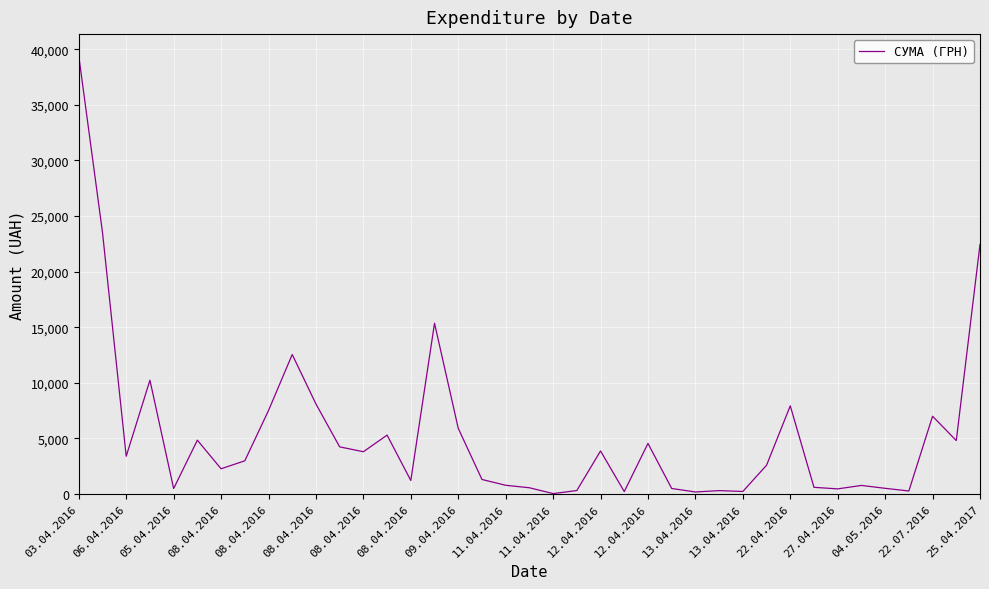

What is the maximum value shown in the chart?

39389.0